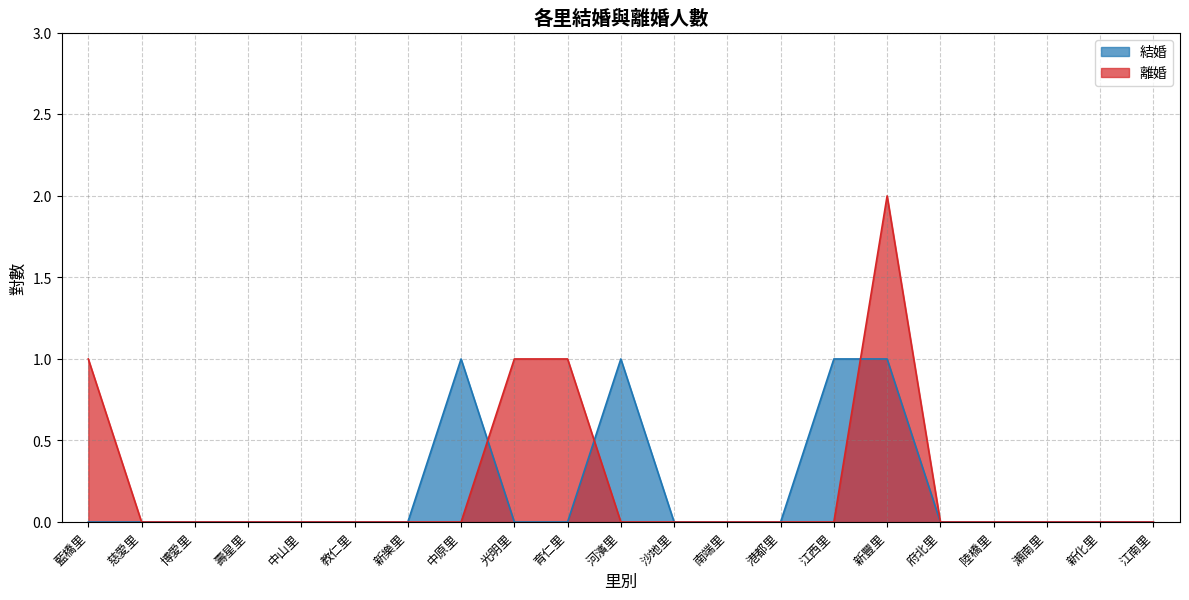

At which label does 結婚 reach its peak?

中原里